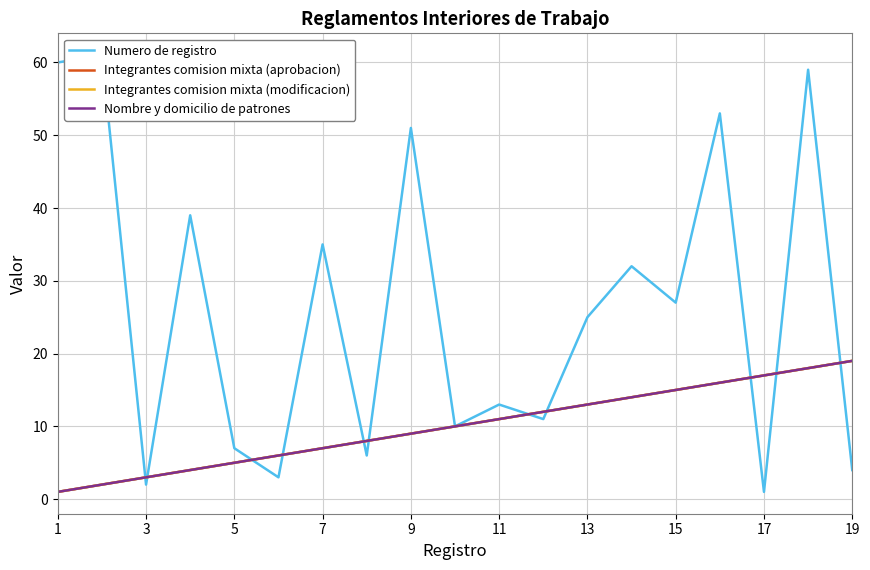

Which series changed the most between 11 and 17?

Numero de registro